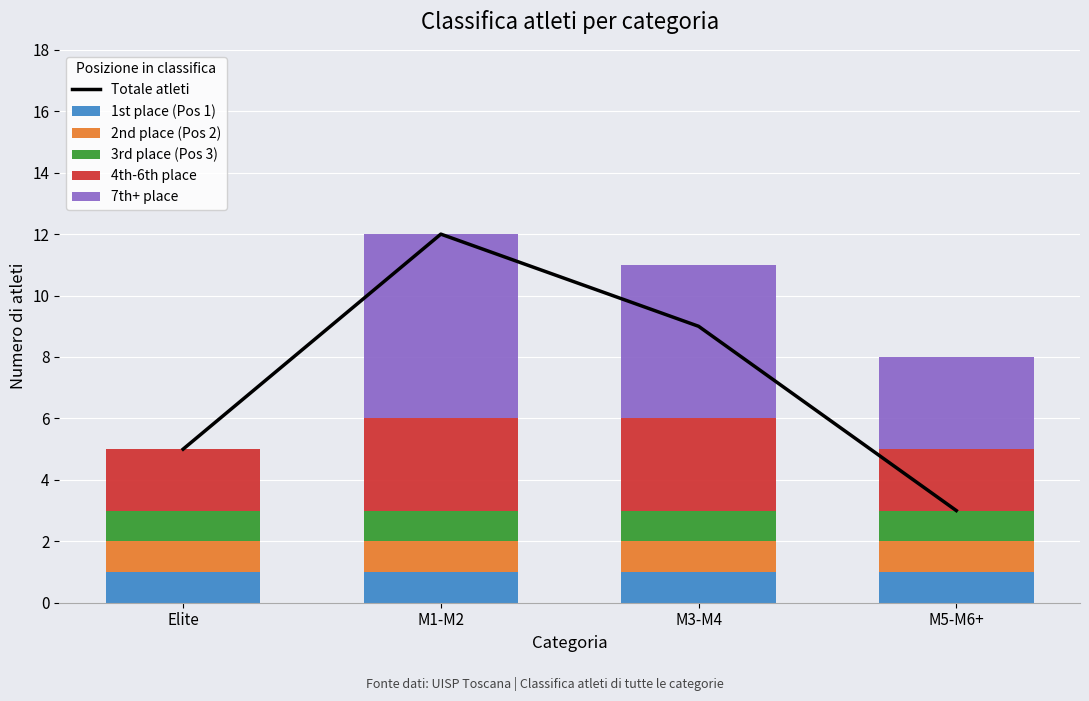

What is the difference between the maximum and second lowest values in the 7th+ place series?

3